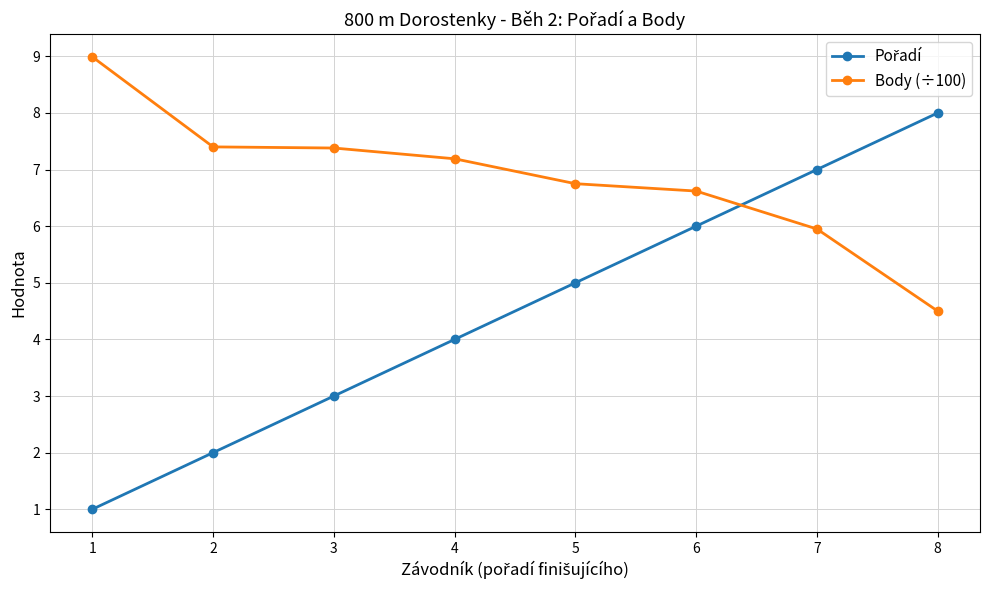

True or false: Body (÷100) has a value of 7.4 at 3.

True